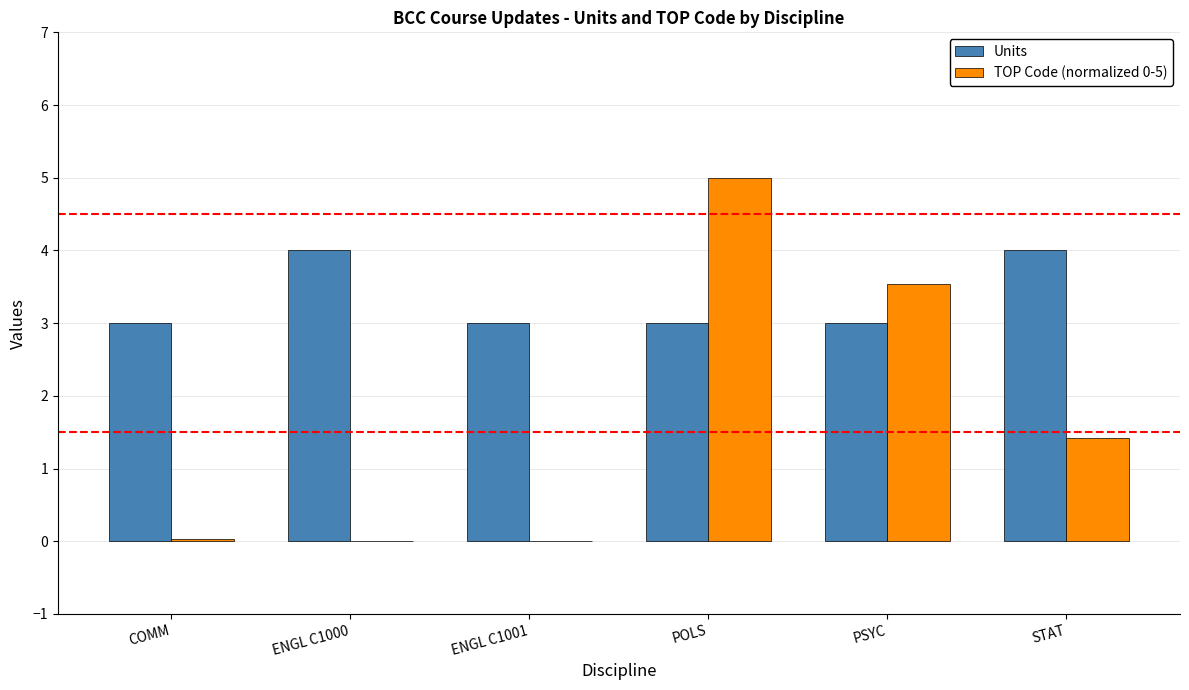

The value of Units at STAT is 4.0. True or false?

True